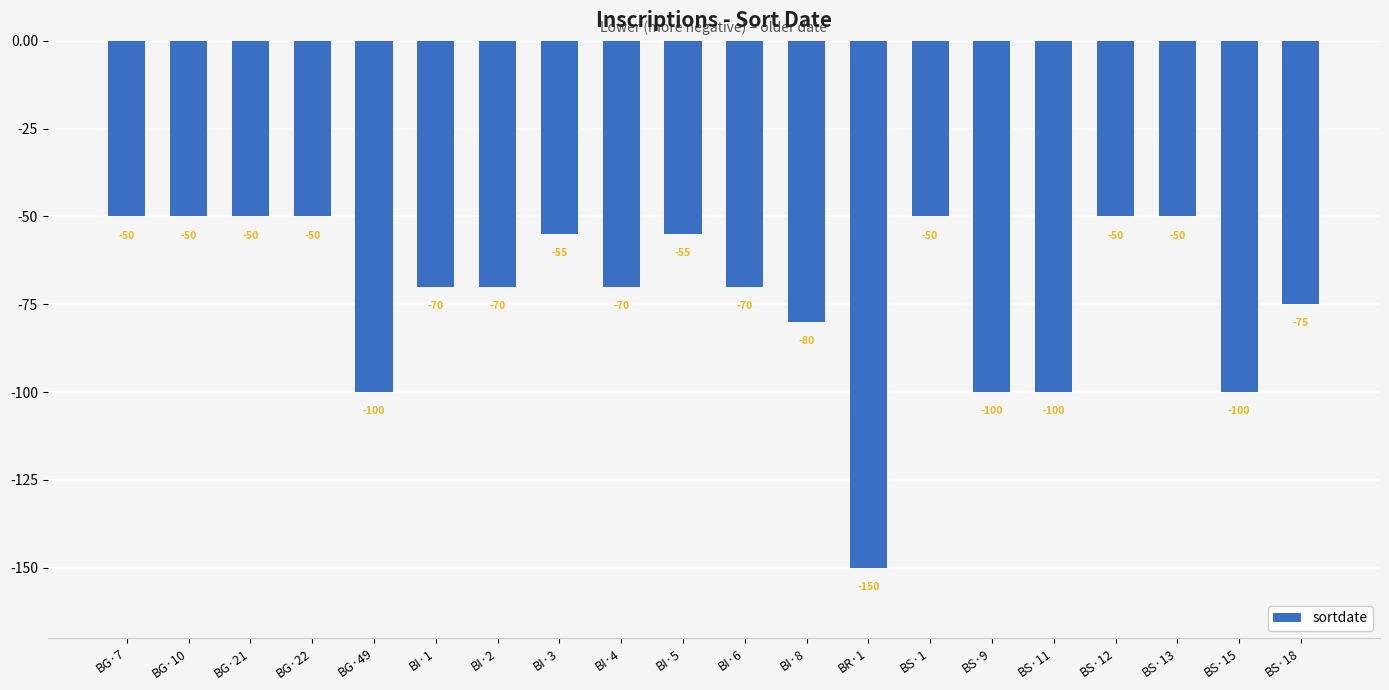

What is the sum of the values at BG·21 and BG·49?

-150